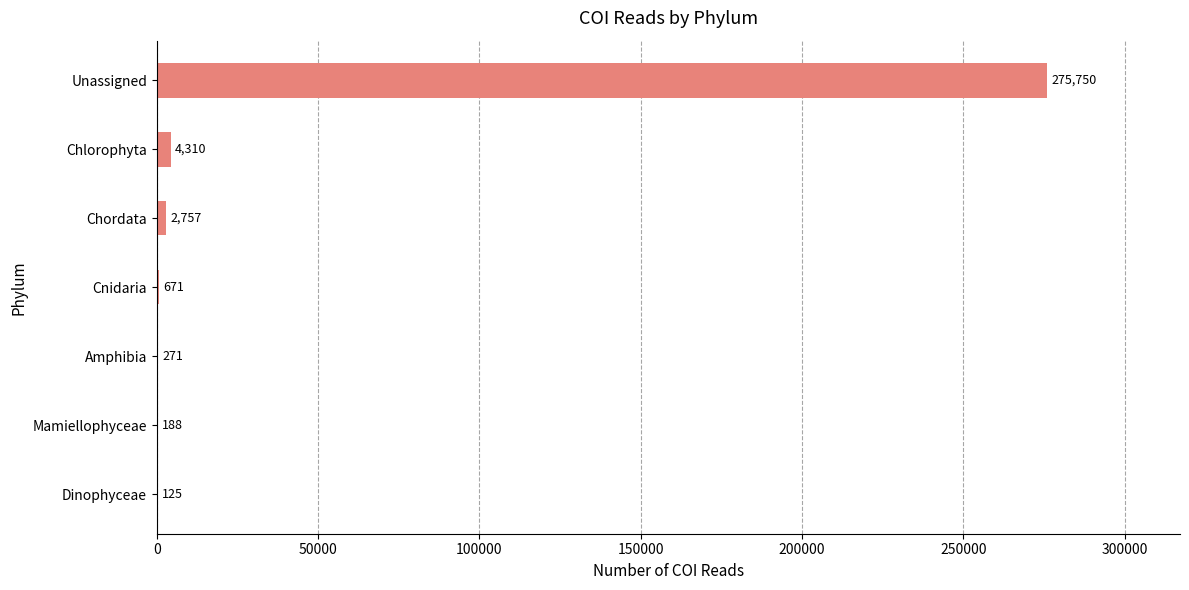

At which label is the value closest to 137937?

Chlorophyta